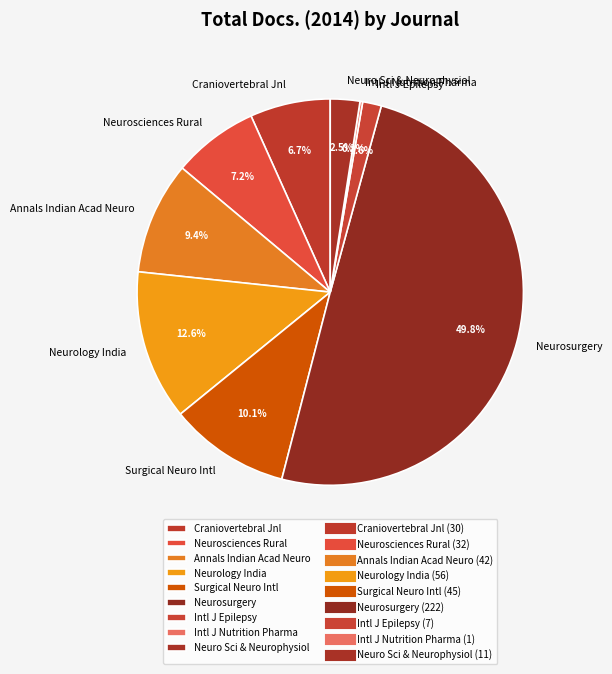

What portion of the pie excludes Neuro Sci & Neurophysiol?

97.5%